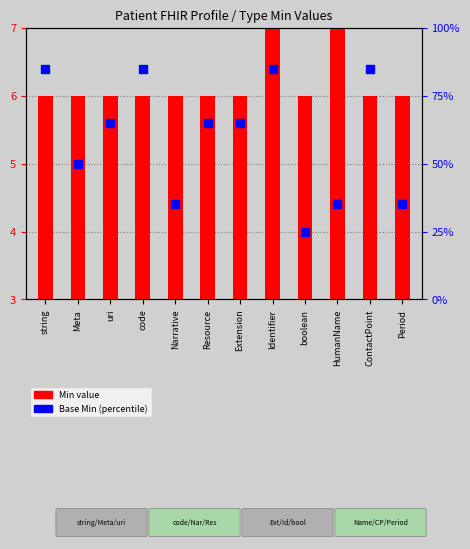

Which has a higher value, Narrative or ContactPoint?

ContactPoint